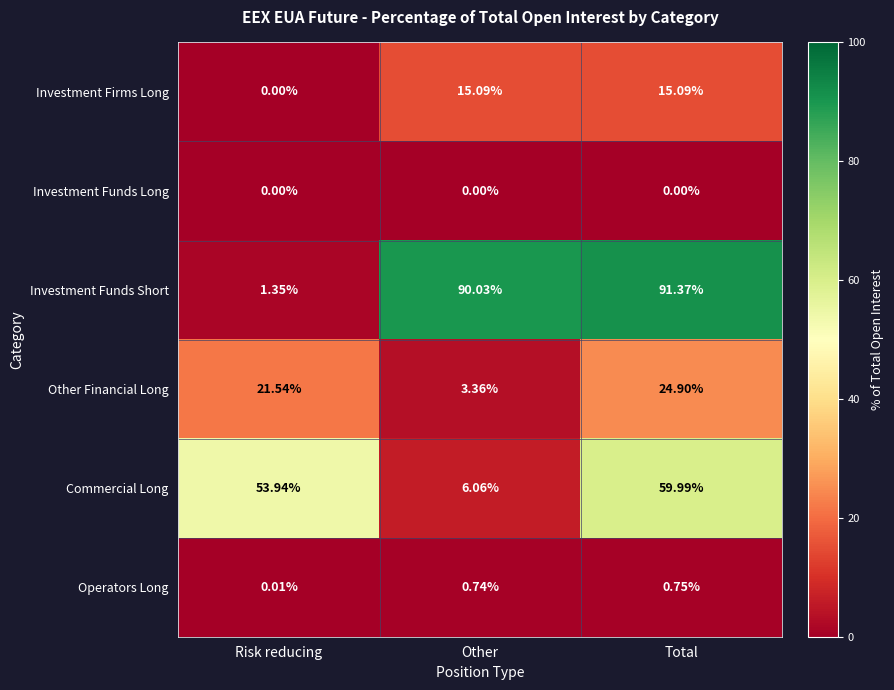

Which series has the largest total across all categories?

Investment Funds Short